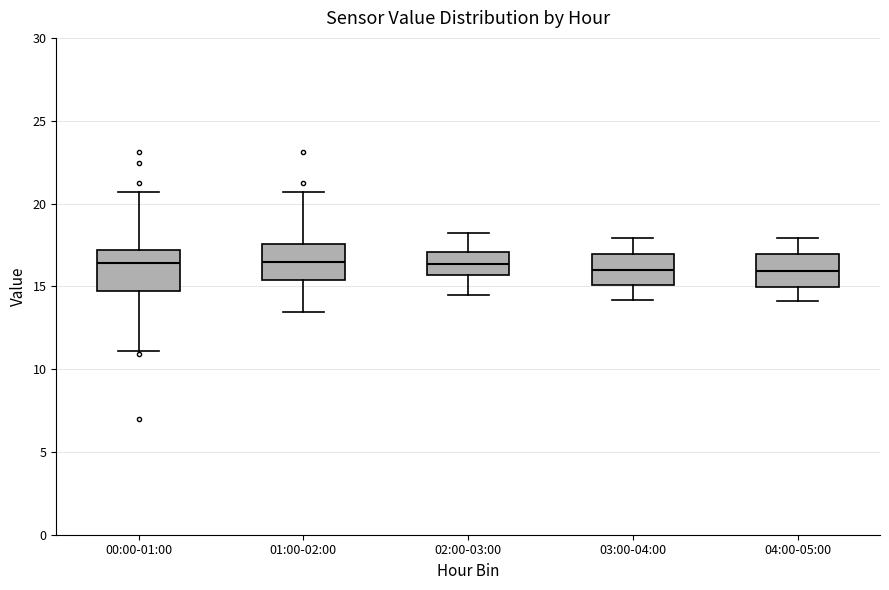

Reading left to right, read every box against the y-axis: the position of its median line, the range the box covers, and the ends of its whiskers. The values are not printed on the chart, so give them approximately, as read against the axis.

00:00-01:00: median 16.5, box 14.5 to 17.0, whiskers 11.0 to 20.5
01:00-02:00: median 16.5, box 15.5 to 17.5, whiskers 13.5 to 20.5
02:00-03:00: median 16.5, box 15.5 to 17.0, whiskers 14.5 to 18.0
03:00-04:00: median 16.0, box 15.0 to 17.0, whiskers 14.0 to 18.0
04:00-05:00: median 16.0, box 15.0 to 17.0, whiskers 14.0 to 18.0